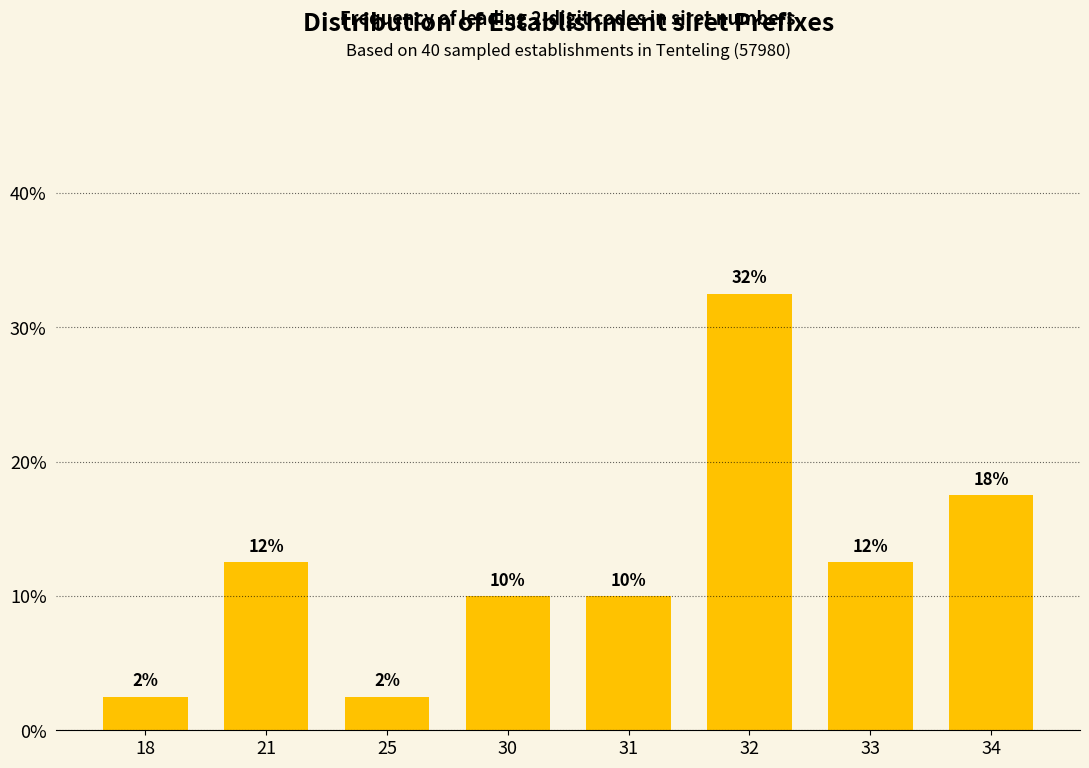

Are the bars horizontal?

No